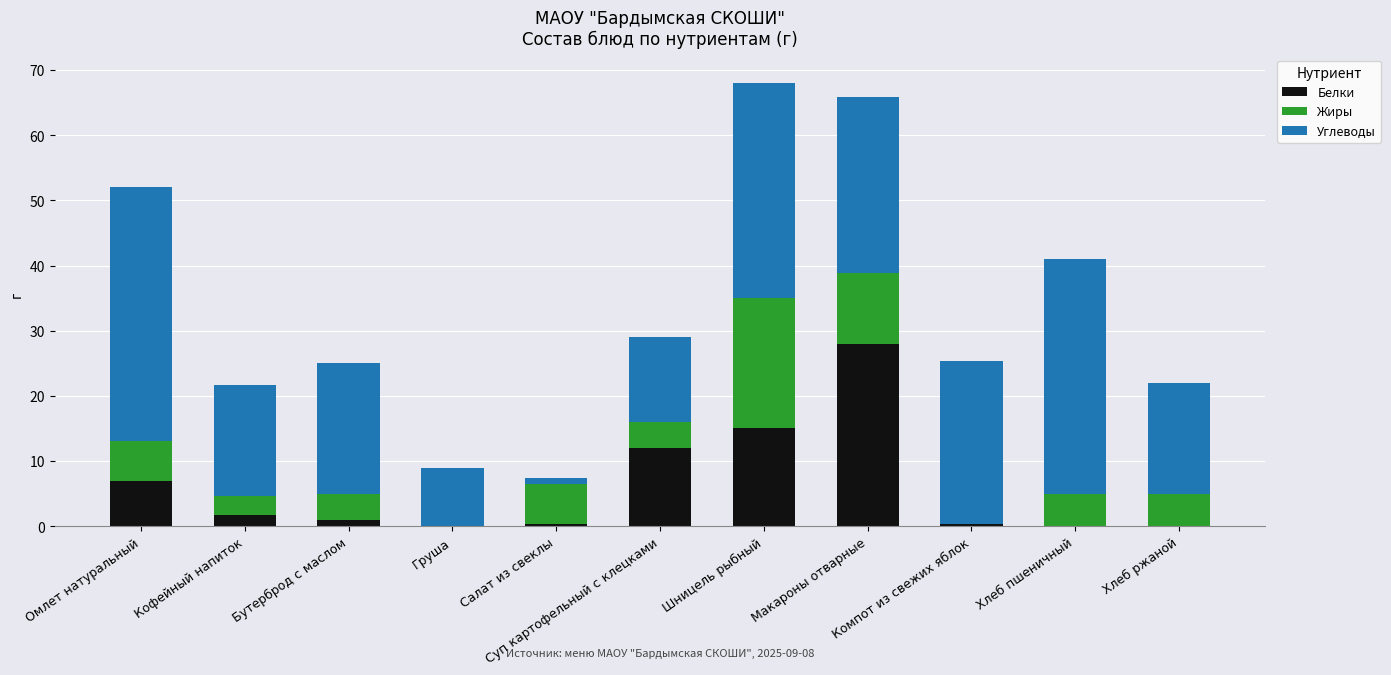

What is the highest value of the Белки series?

27.9